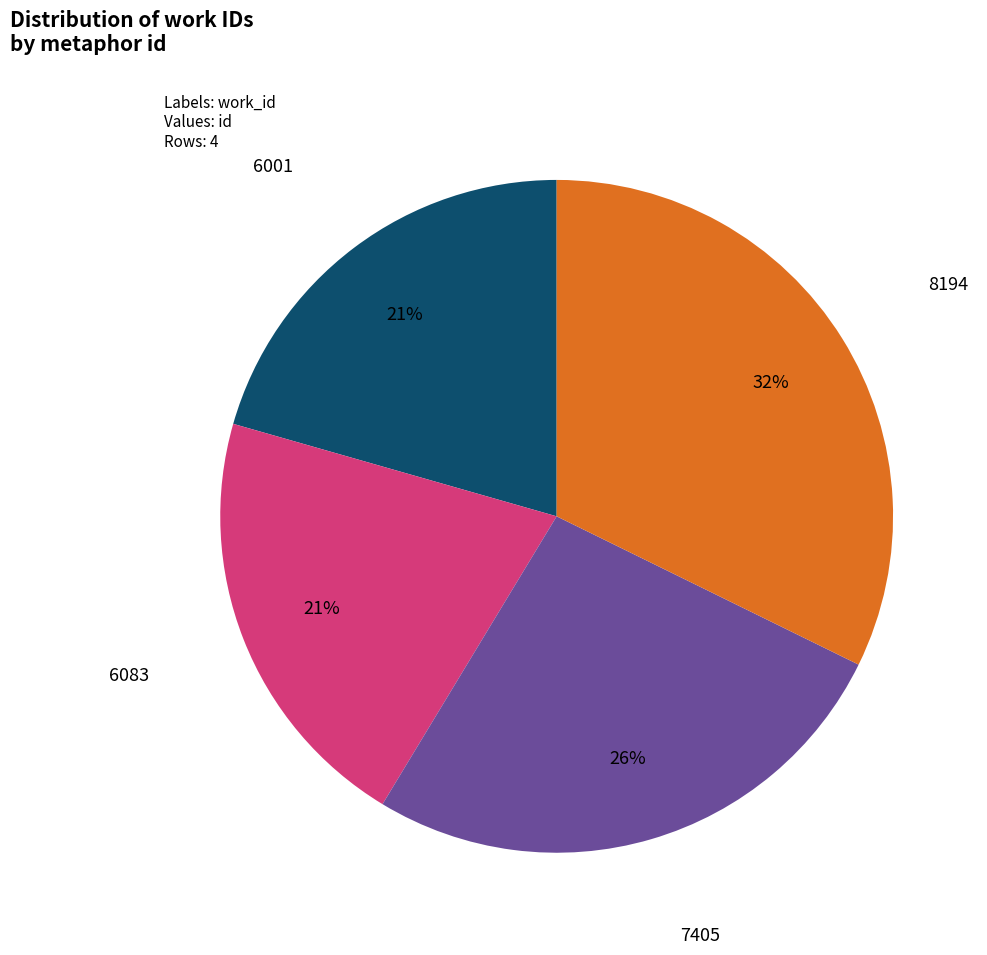

Do 7405 and 6001 together represent more than half of the pie?

No